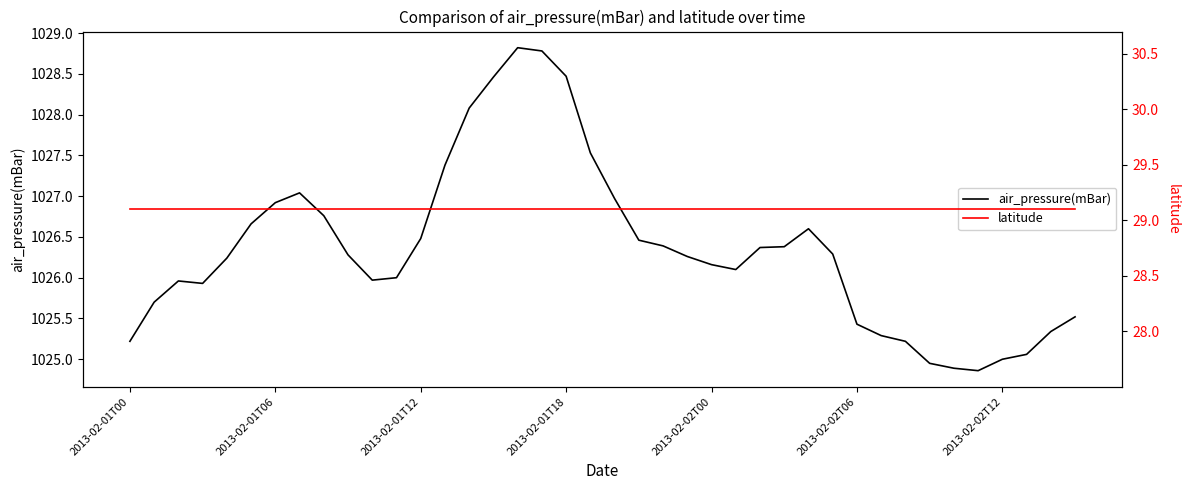

The value of latitude at 17 is 29.1. True or false?

True